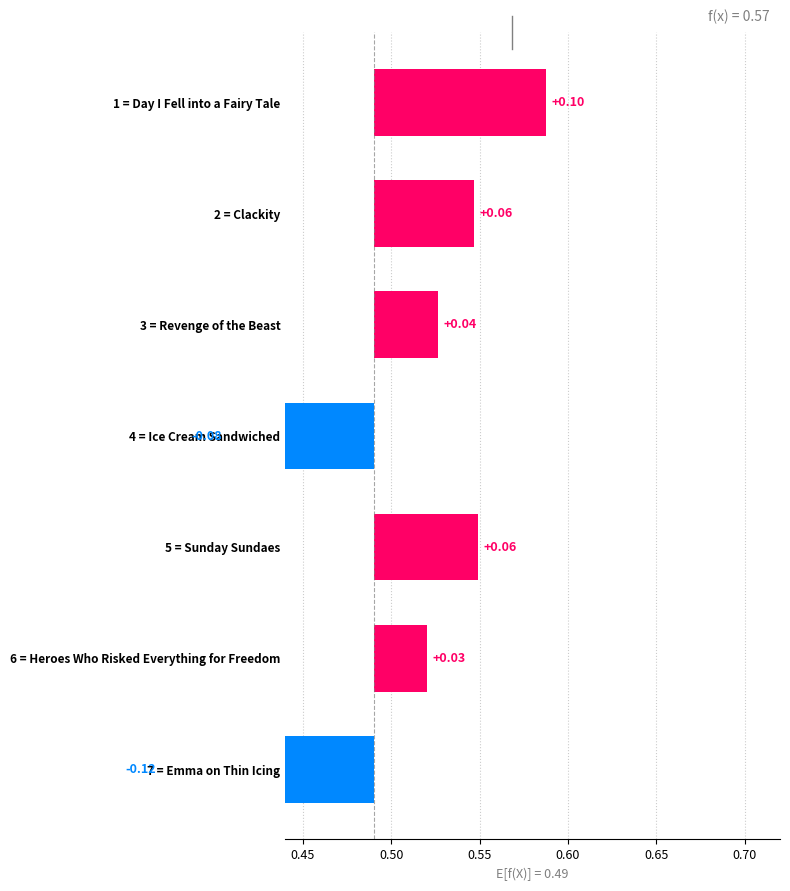

How many values are above zero?

5